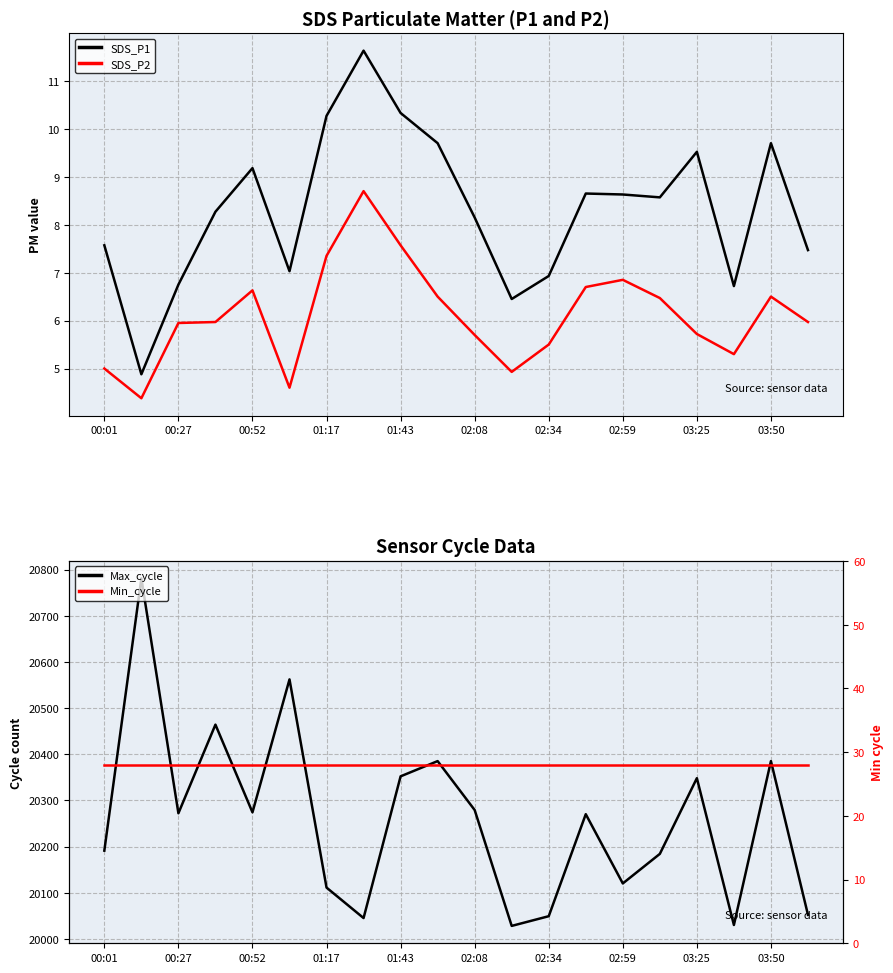

What are all the series names shown in the legend?

SDS_P1, SDS_P2, Max_cycle, Min_cycle